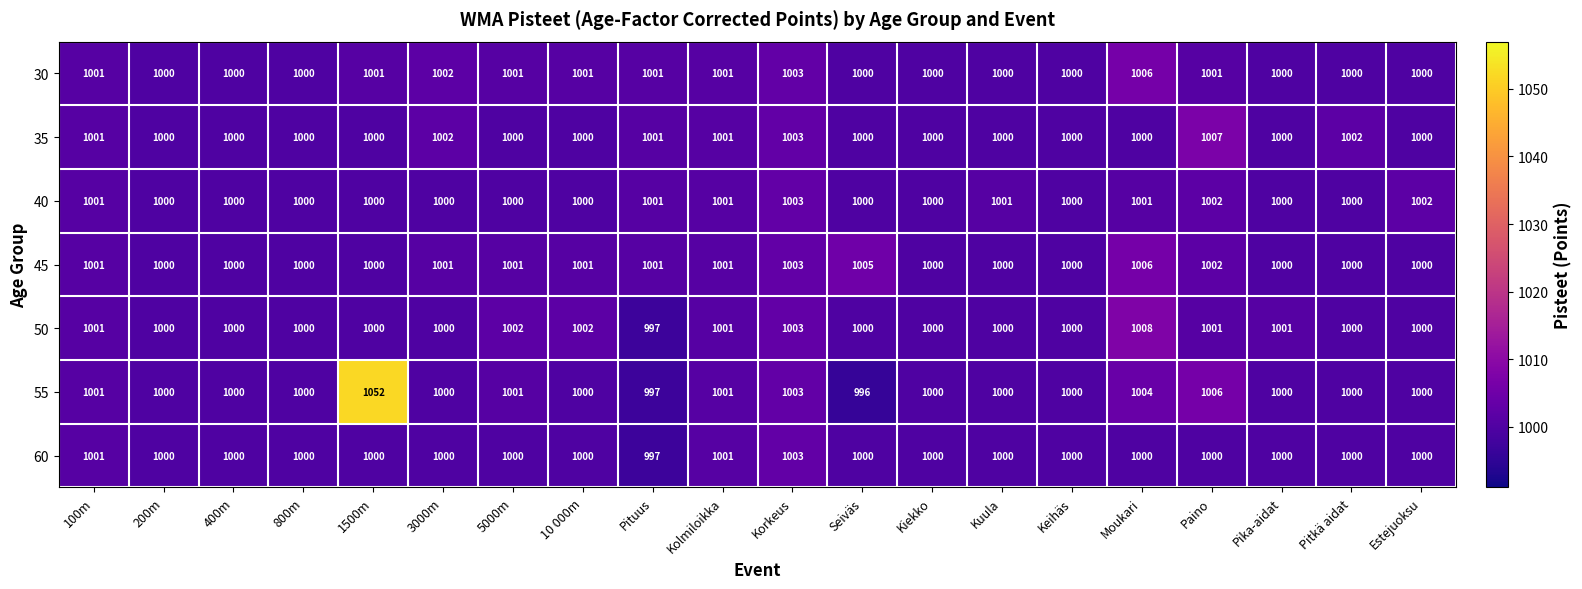

At which category is the sum across all series the highest?

1500m